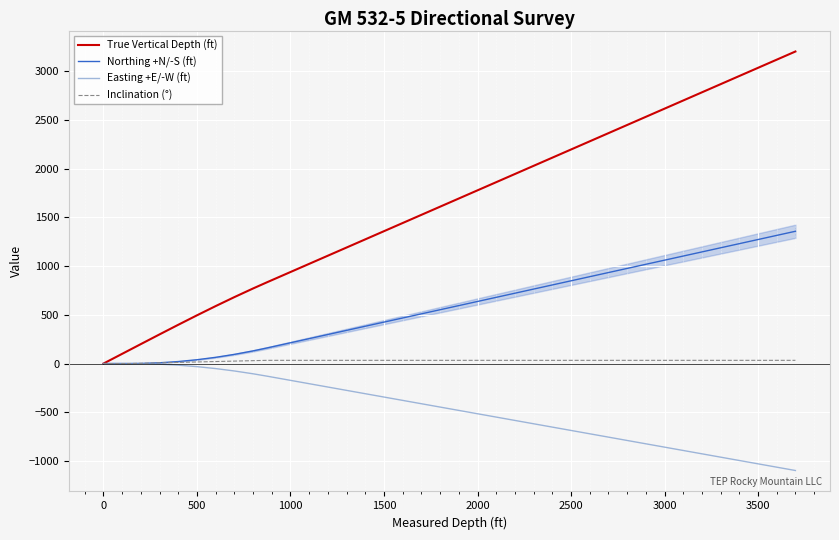

List the series in order of their overall mean, highest first.

True Vertical Depth (ft), Northing +N/-S (ft), Inclination (°), Easting +E/-W (ft)